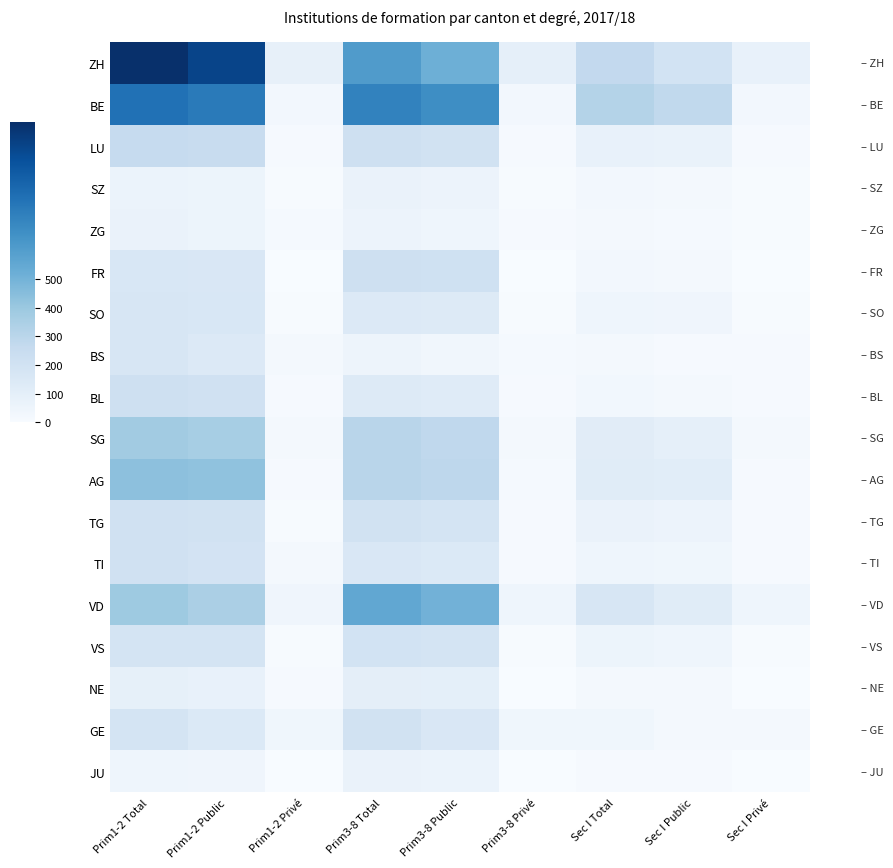

What is the total value across all series at Prim3-8 Public?

3906